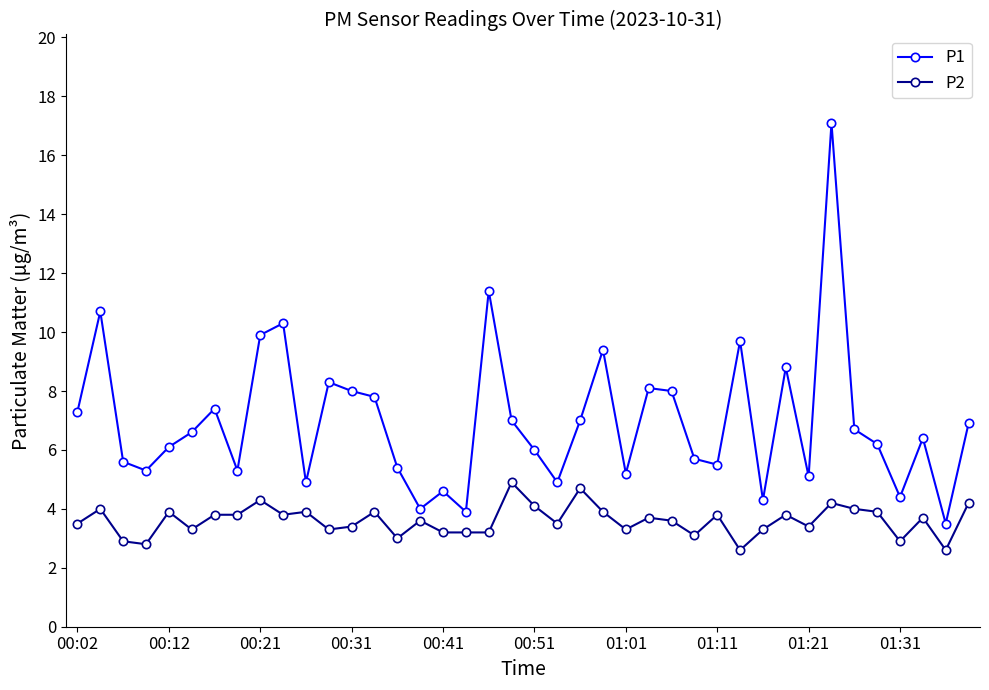

True or false: P1 and P2 cross at least once.

False